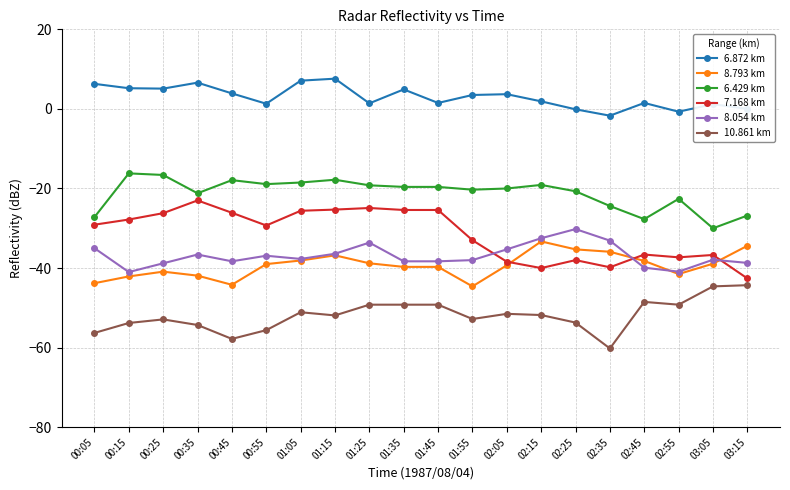

Is this an area chart (filled region under the line)?

No